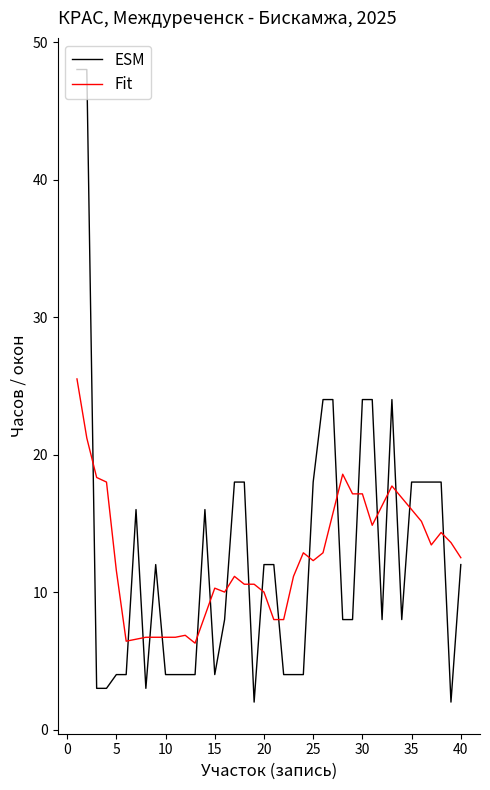

Does the chart have visible grid lines?

No